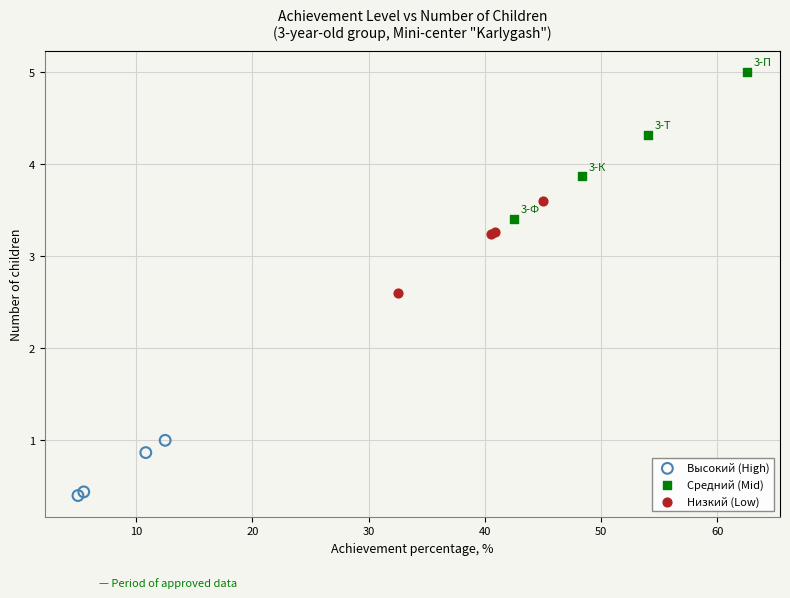

Which series contains the lowest Y value?

Высокий (High)